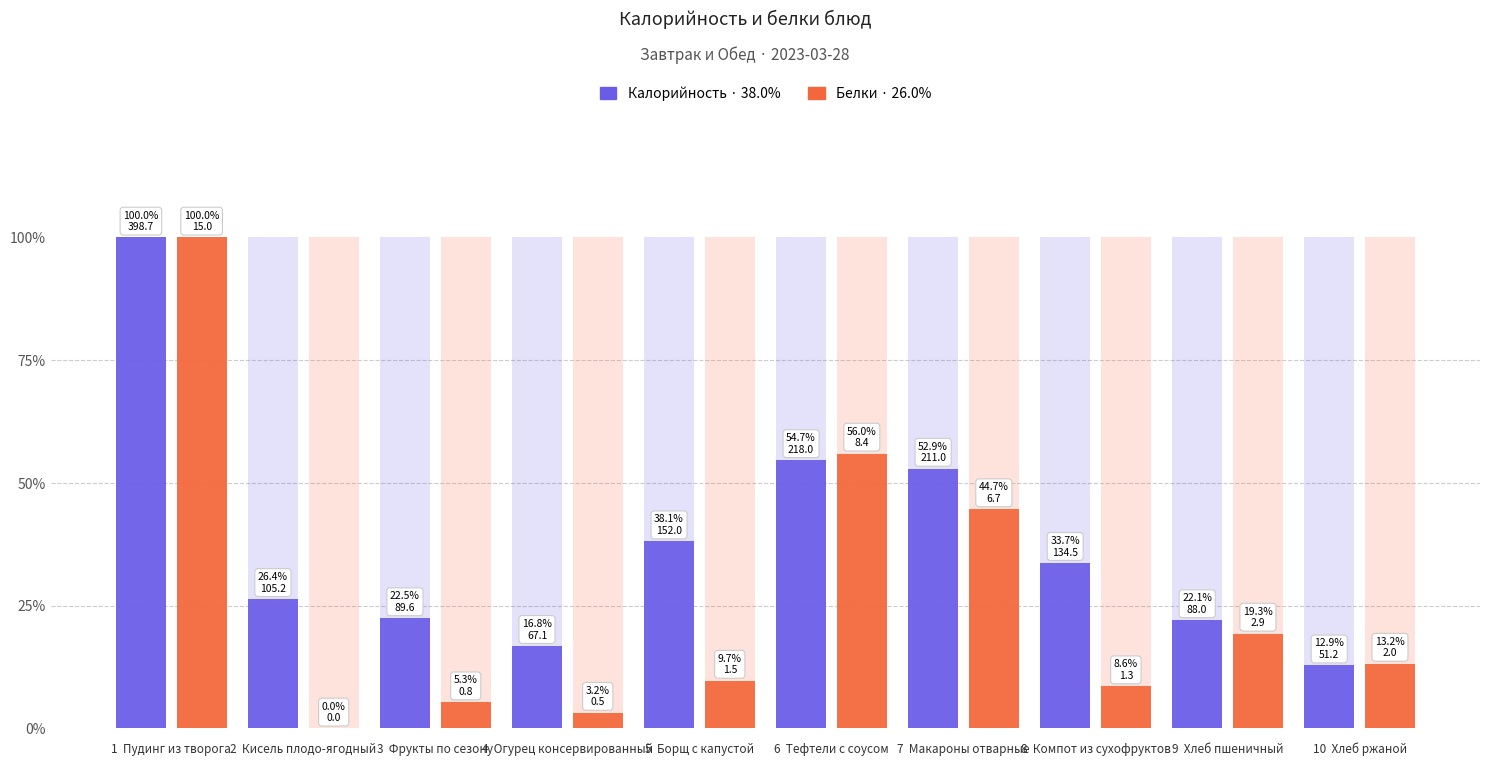

What is the average value of the Калорийность series?

0.4